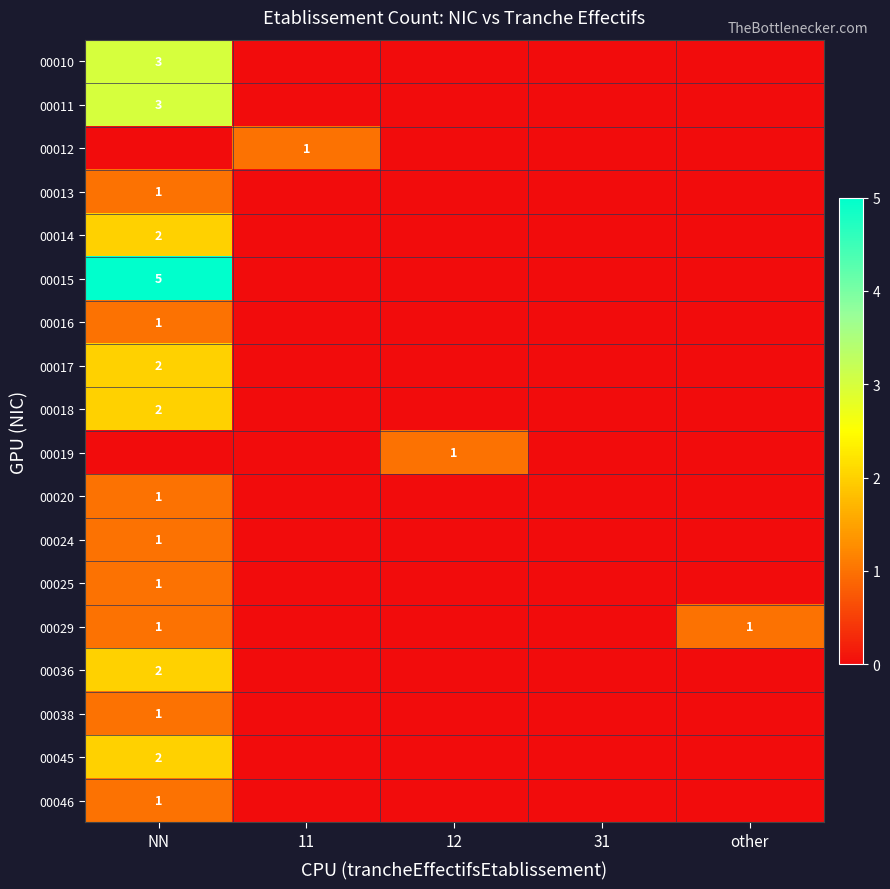

Is it true that 00019 equals 1 at 12?

True